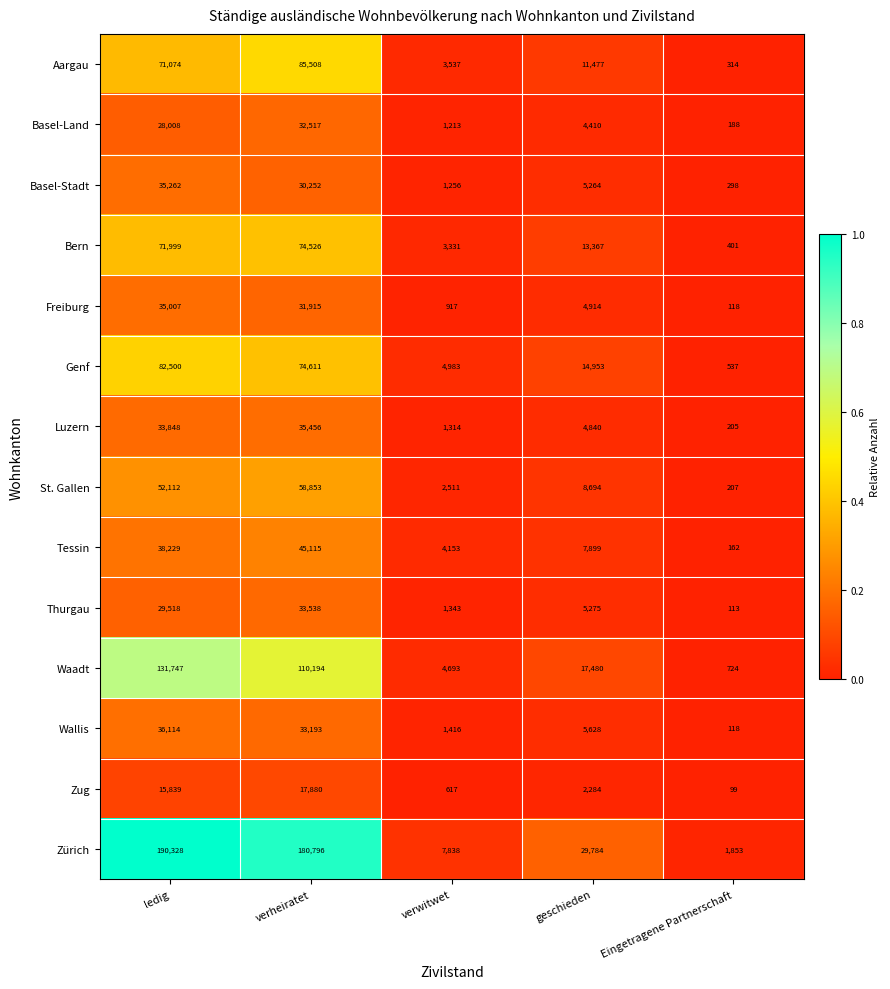

Rank the categories by Wallis value from highest to lowest.

ledig, verheiratet, geschieden, verwitwet, Eingetragene Partnerschaft